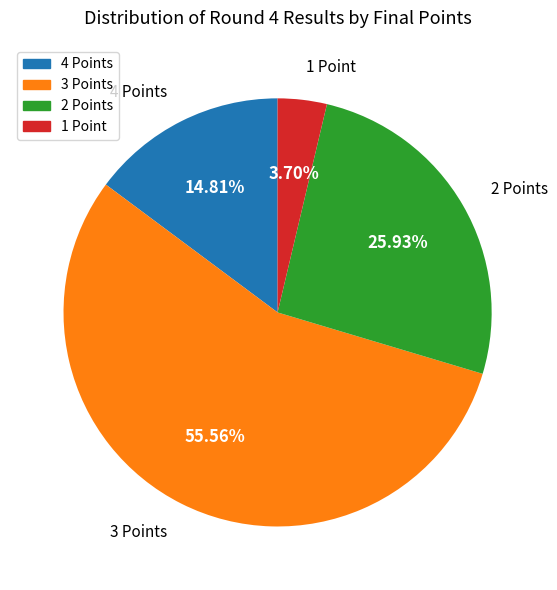

Rank the categories by value from lowest to highest.

1 Point, 4 Points, 2 Points, 3 Points